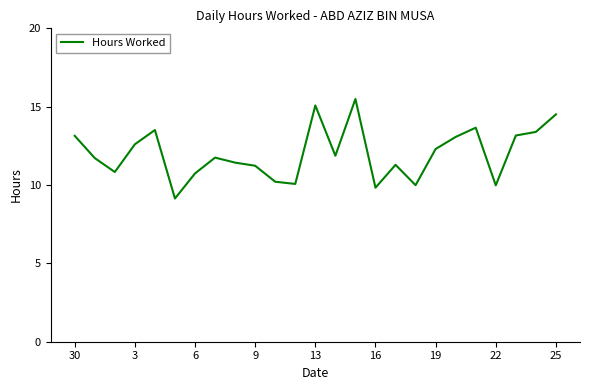

How many categories are shown in the chart?

25